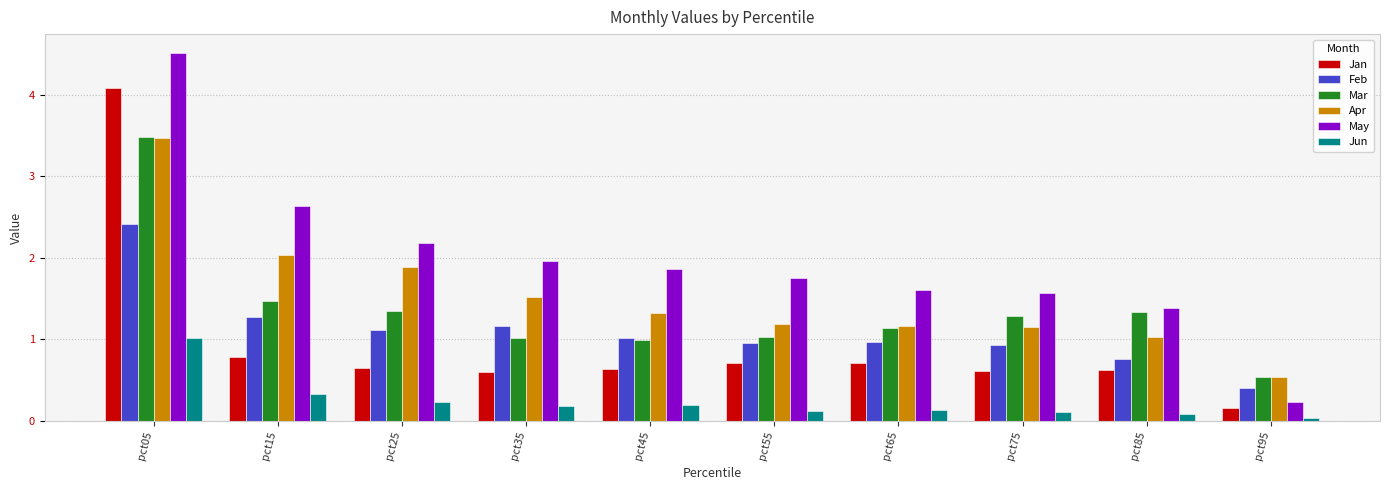

Which series changed the most between pct85 and pct95?

May